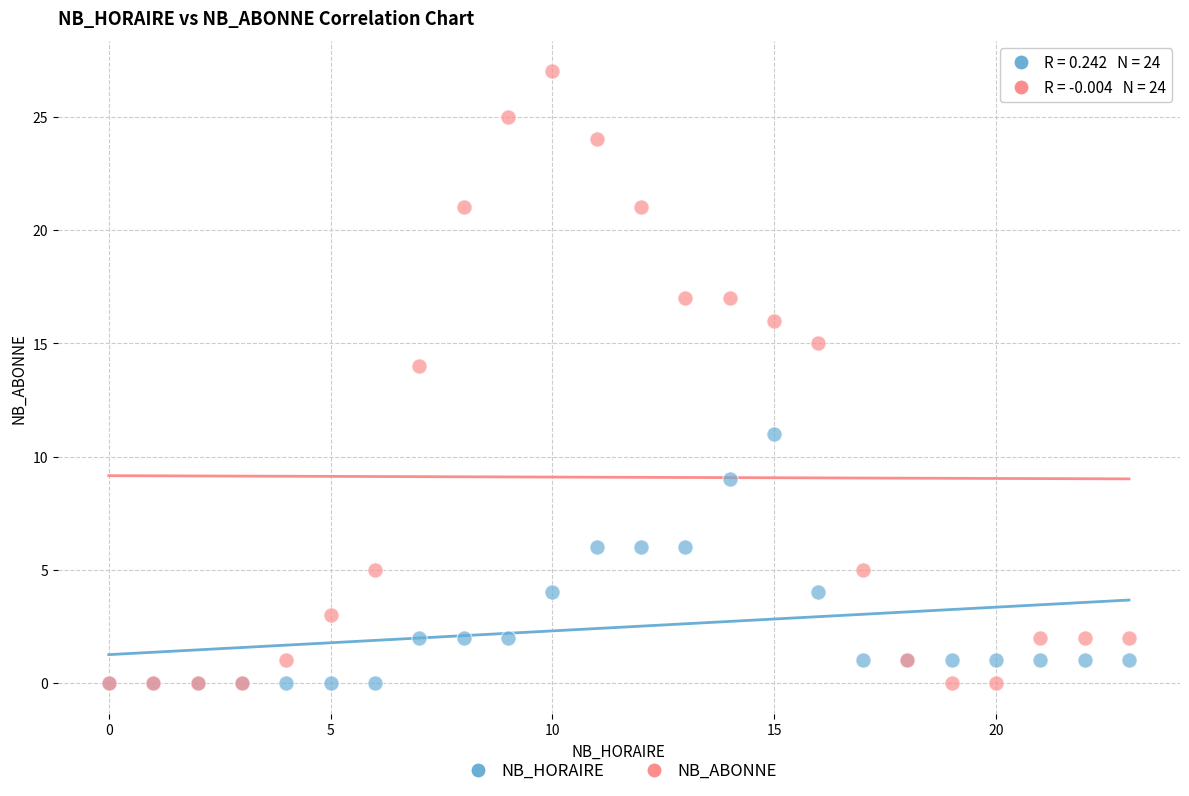

In the NB_ABONNE series, what Y value is closest to 13?

14